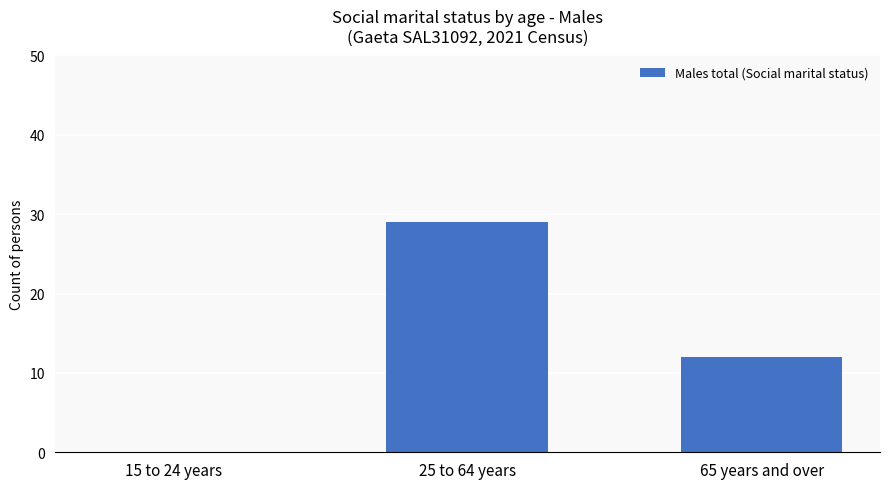

What is the sum of all values?

41